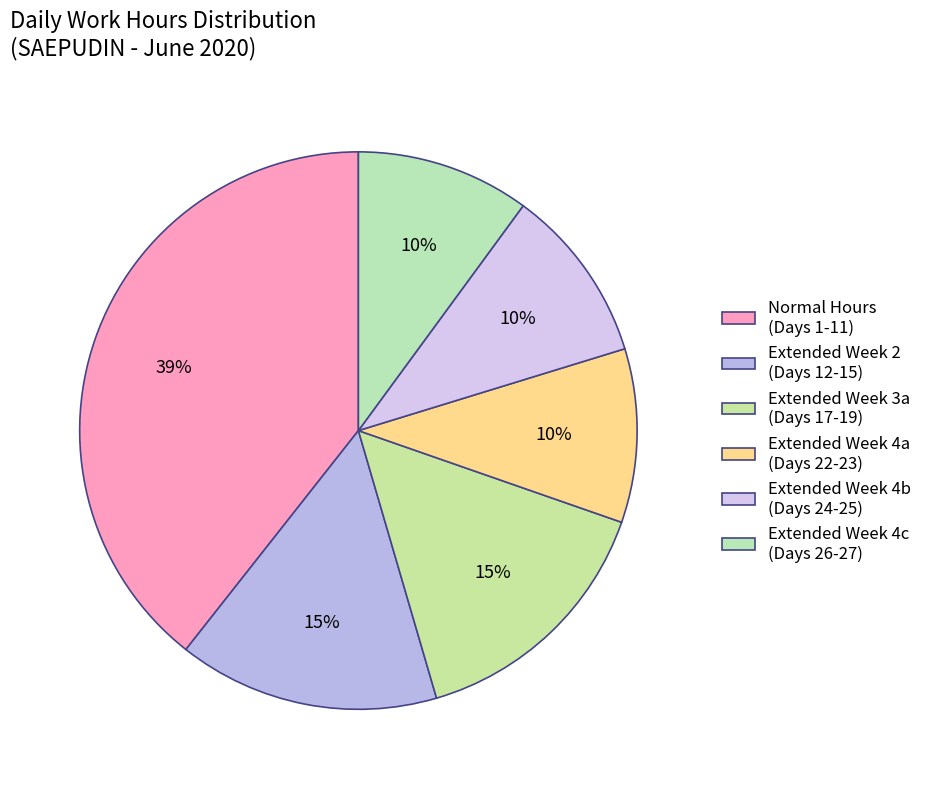

How many slices are in this pie chart?

6